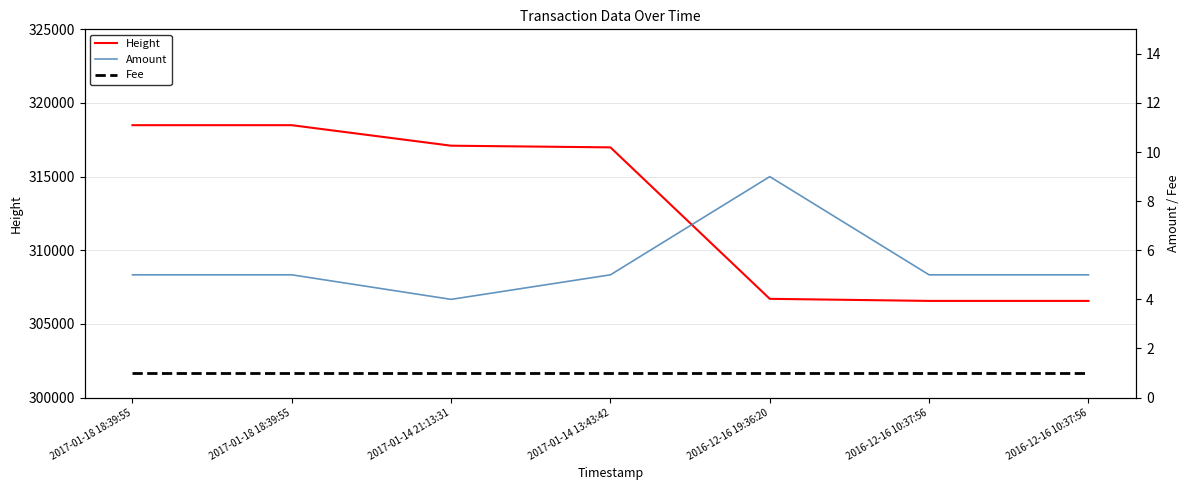

Which category has the lowest value across all series?

2017-01-18 18:39:55